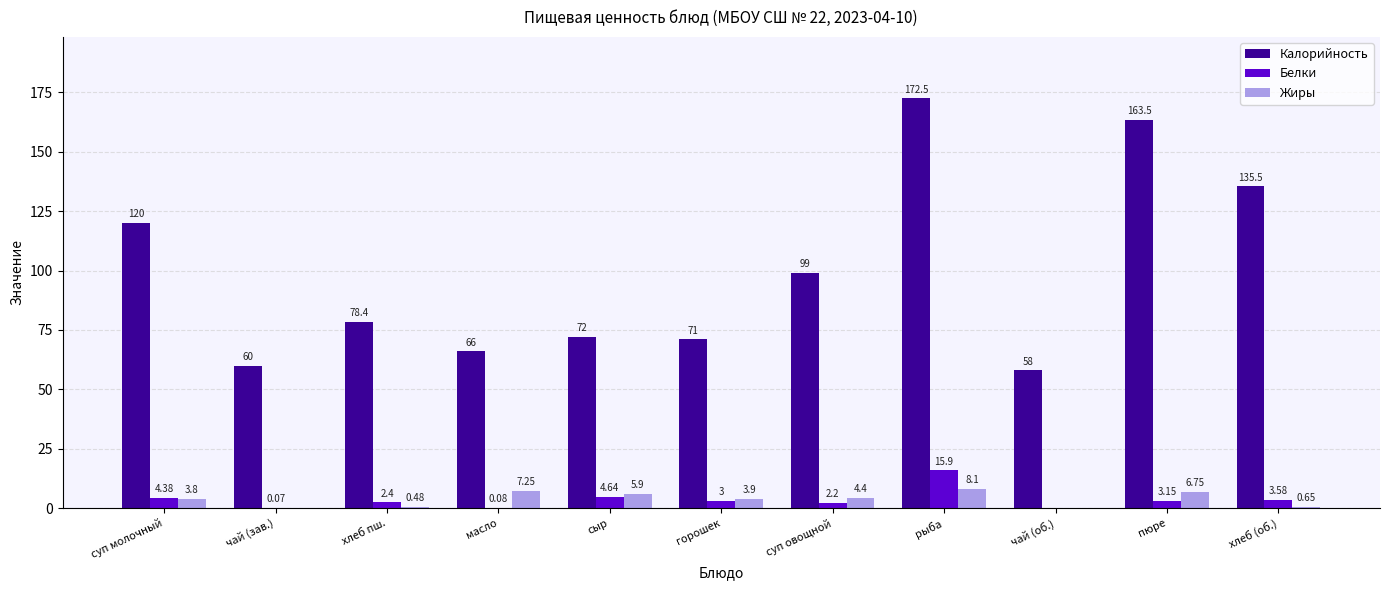

What is the sum of all Белки values?

39.4